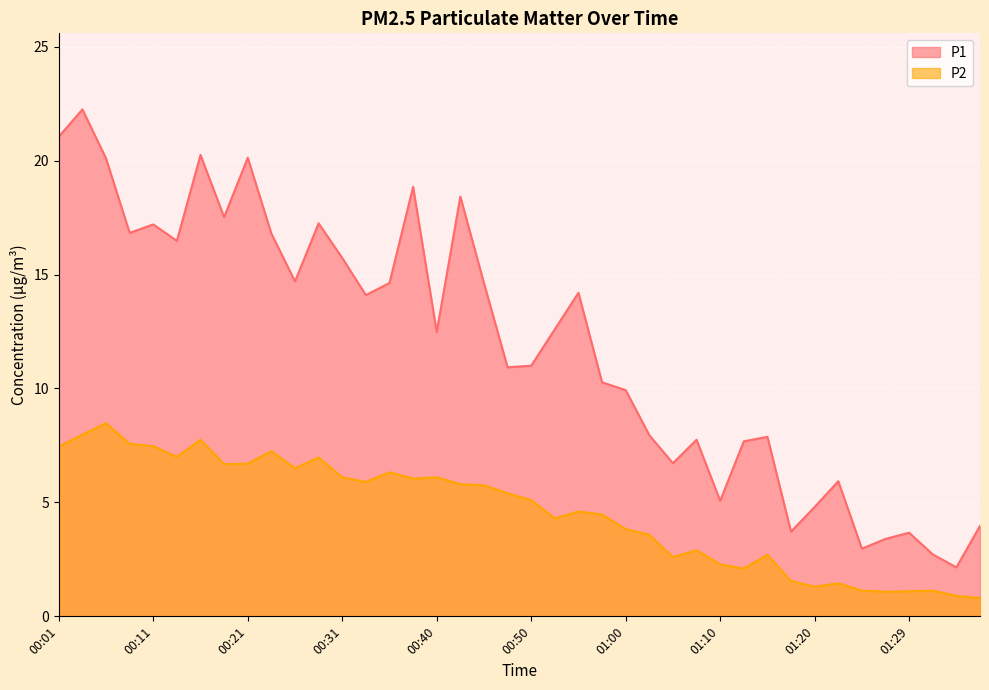

At which category is the sum across all series the highest?

00:04